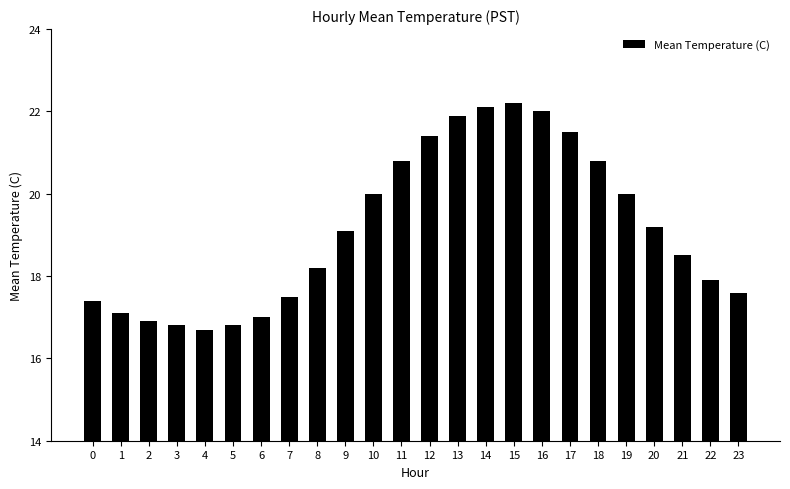

At which category does the chart reach its peak across all series?

15